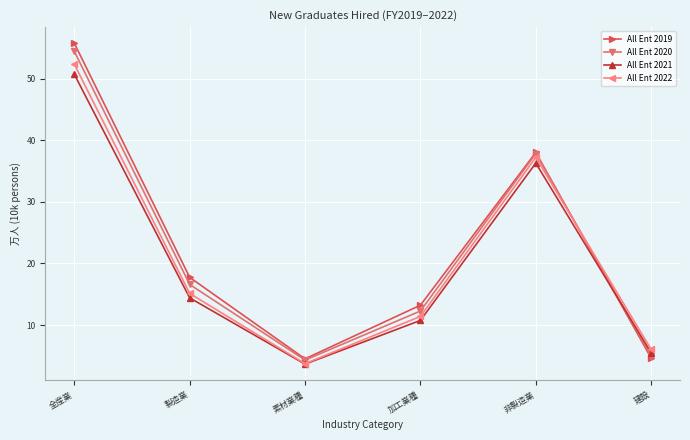

What is the difference between the maximum and minimum values in the All Ent 2022 series?

48.6